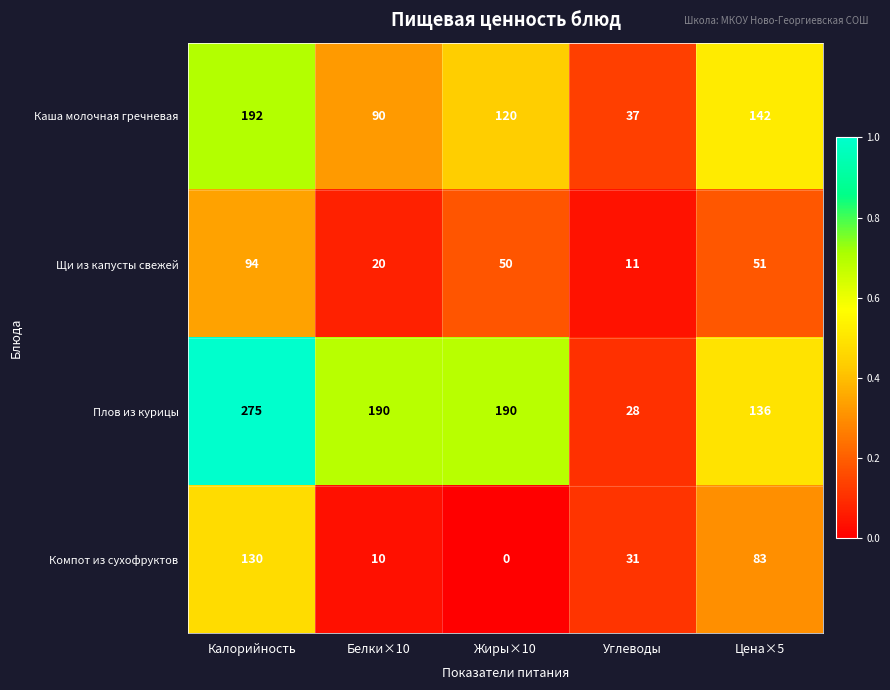

The Компот из сухофруктов series shows 215 at Калорийность. True or false?

False